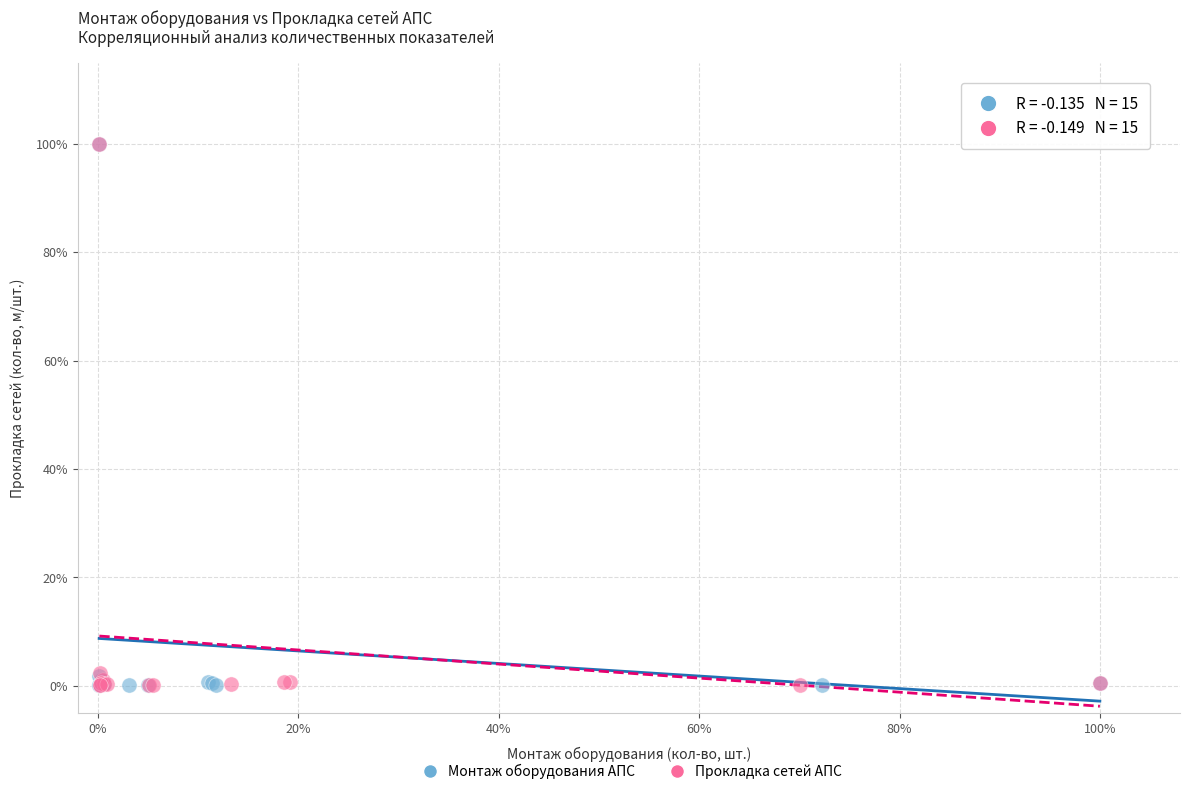

What are all the series names shown in the legend?

Монтаж оборудования АПС, Прокладка сетей АПС